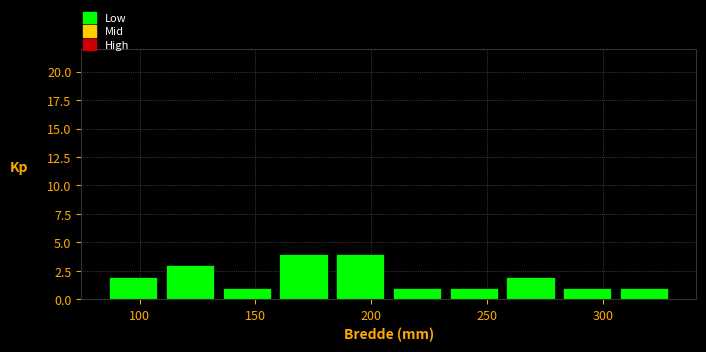

Reading left to right, transcribe this chart: for each bar, give the range it covers on the x-axis and its height. Neither the bar edges nor the heights are printed on the chart, so give them approximately, as read against the axes.

85.0 to 109.5: 2
109.5 to 134.0: 3
134.0 to 158.5: 1
158.5 to 183.0: 4
183.0 to 207.5: 4
207.5 to 232.0: 1
232.0 to 256.5: 1
256.5 to 281.0: 2
281.0 to 305.5: 1
305.5 to 330.0: 1